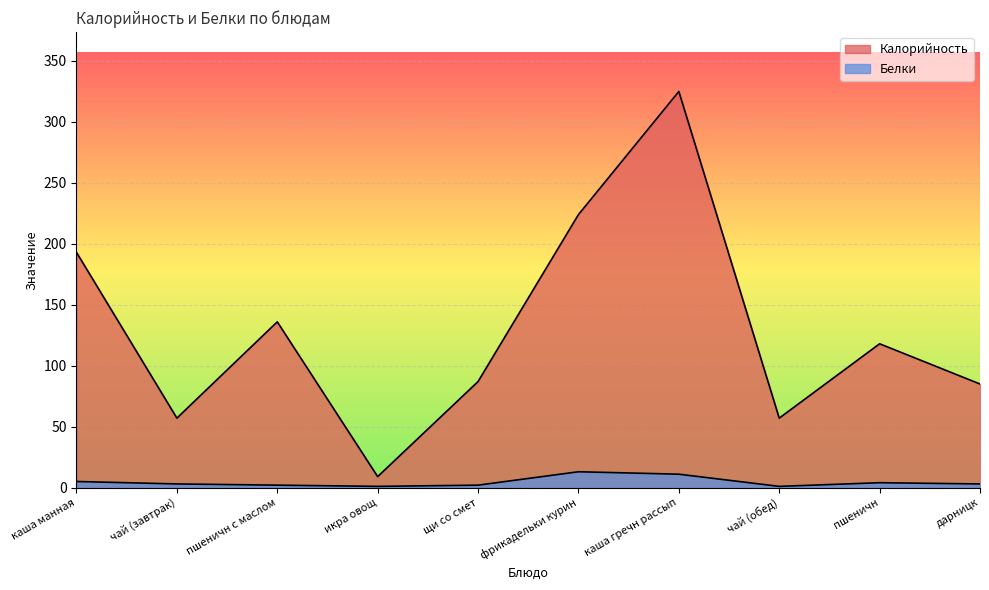

At пшеничн, list the series in order from smallest to largest.

Белки, Калорийность